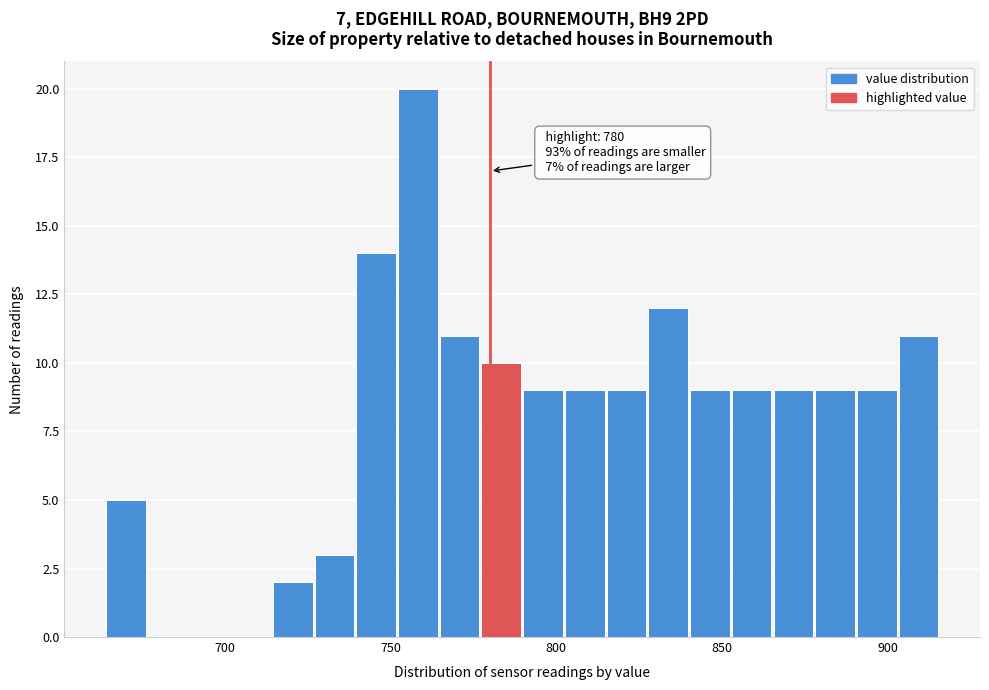

Around what value on the x-axis is the tallest bar? Give the approximate position of its centre, as read against the axis.

760